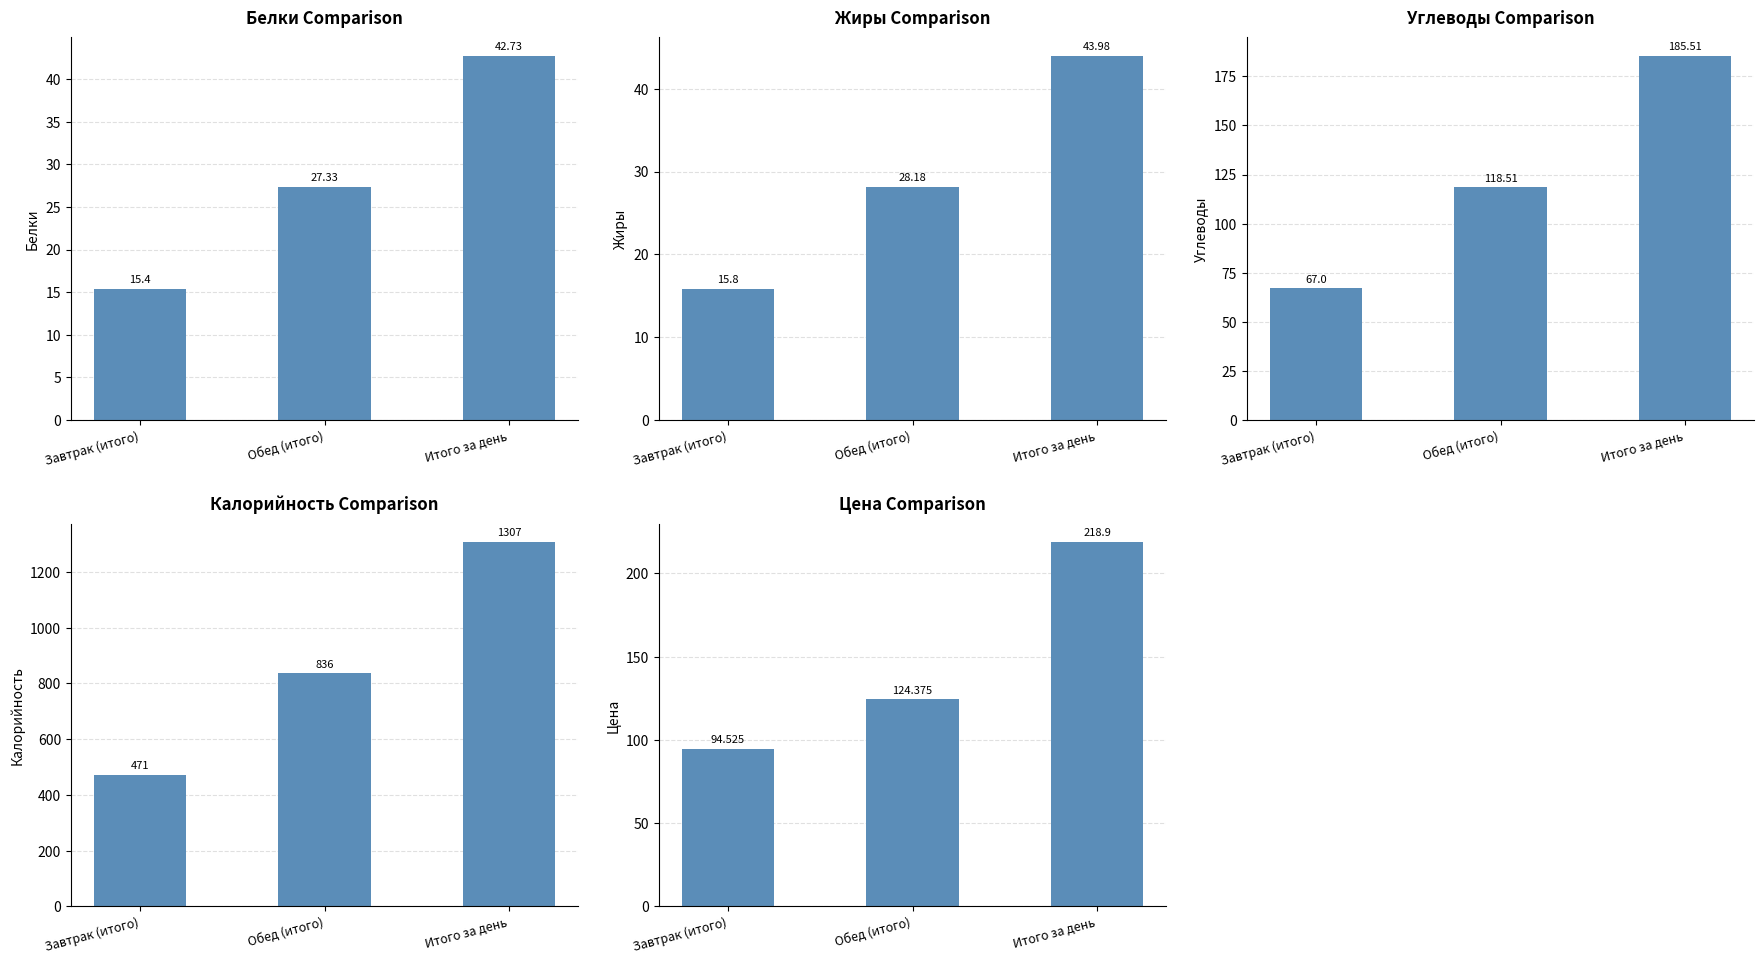

What position from the left is Итого за день?

3